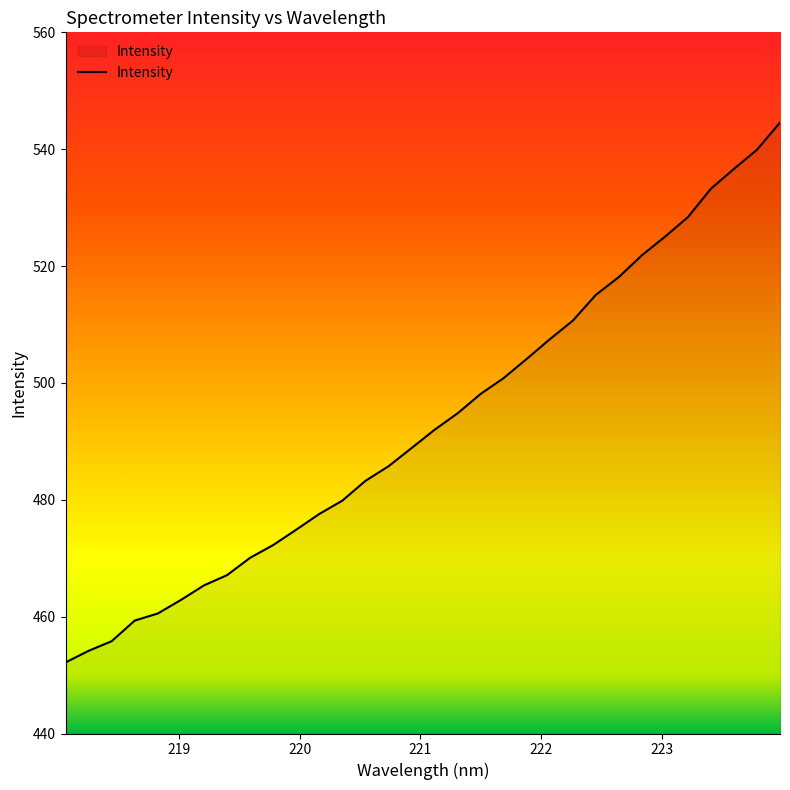

What is the greatest value displayed?

544.6